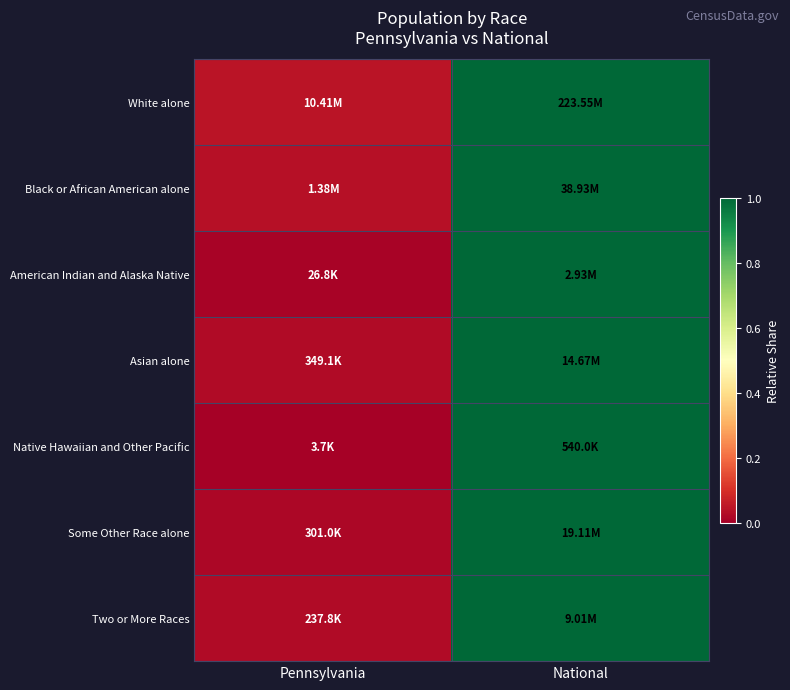

Reading left to right, list all the values displayed in this chart.

White alone: Pennsylvania=0.0	National=1.0
Black or African American alone: Pennsylvania=0.0	National=1.0
American Indian and Alaska Native: Pennsylvania=0.0	National=1.0
Asian alone: Pennsylvania=0.0	National=1.0
Native Hawaiian and Other Pacific: Pennsylvania=0.0	National=1.0
Some Other Race alone: Pennsylvania=0.0	National=1.0
Two or More Races: Pennsylvania=0.0	National=1.0